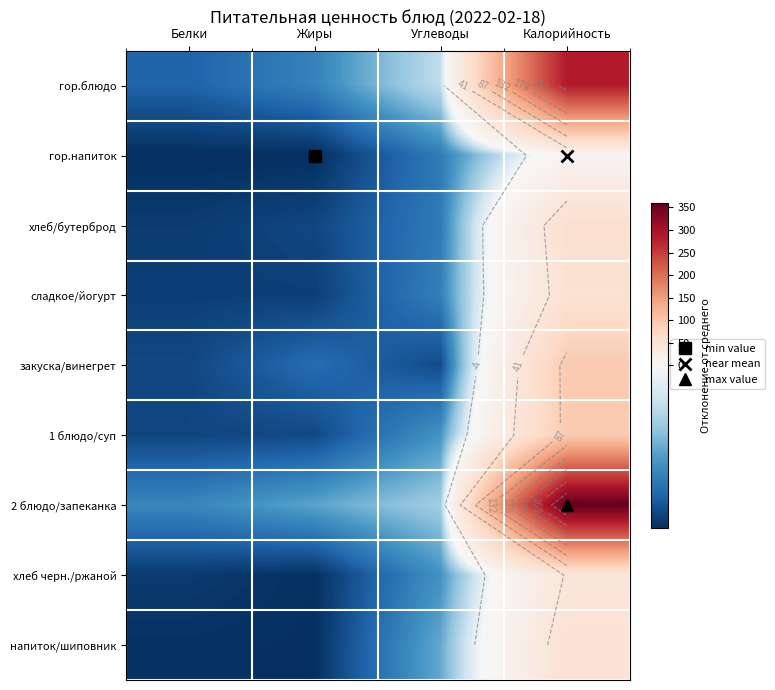

What is the approximate value of напиток/шиповник at Жиры?

-49.5